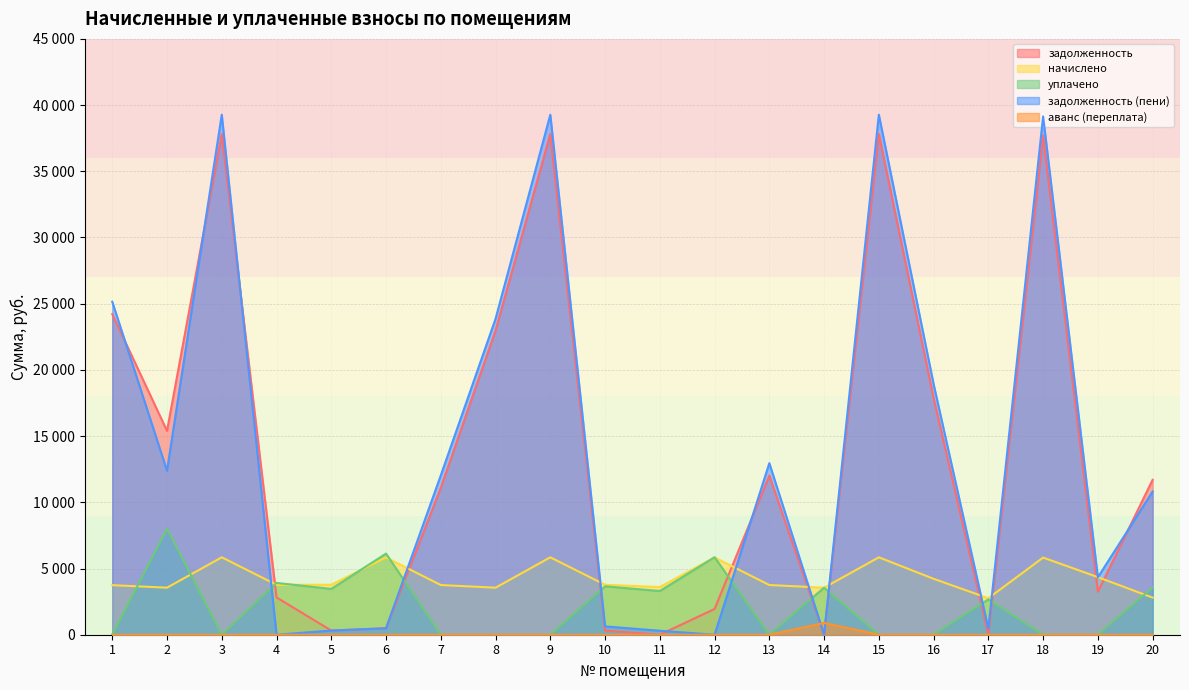

What is the spread (max minus min) of values at 7?

12033.6